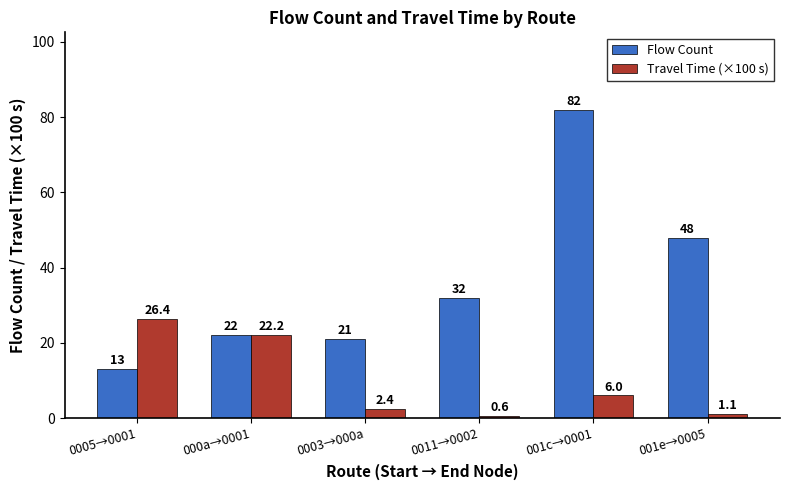

How many groups of bars are there?

6